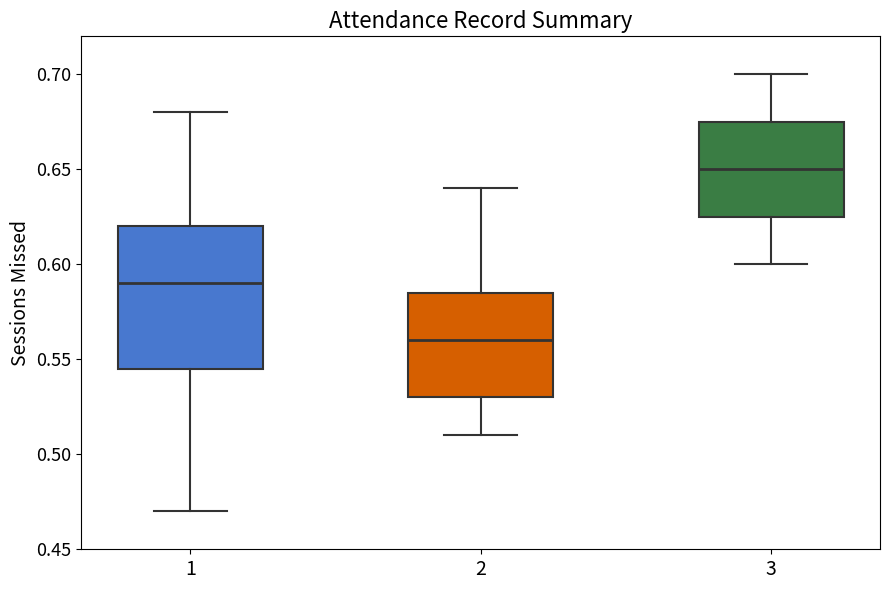

Reading left to right, read every box against the y-axis: the position of its median line, the range the box covers, and the ends of its whiskers. The values are not printed on the chart, so give them approximately, as read against the axis.

1: median 0.590, box 0.545 to 0.620, whiskers 0.470 to 0.680
2: median 0.560, box 0.530 to 0.585, whiskers 0.510 to 0.640
3: median 0.650, box 0.625 to 0.675, whiskers 0.600 to 0.700